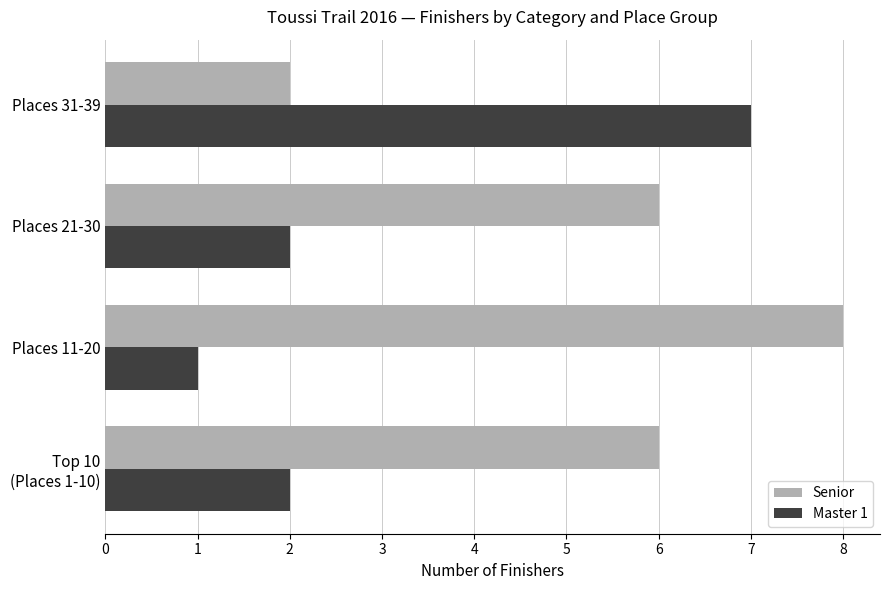

Count the number of categories in the chart.

4